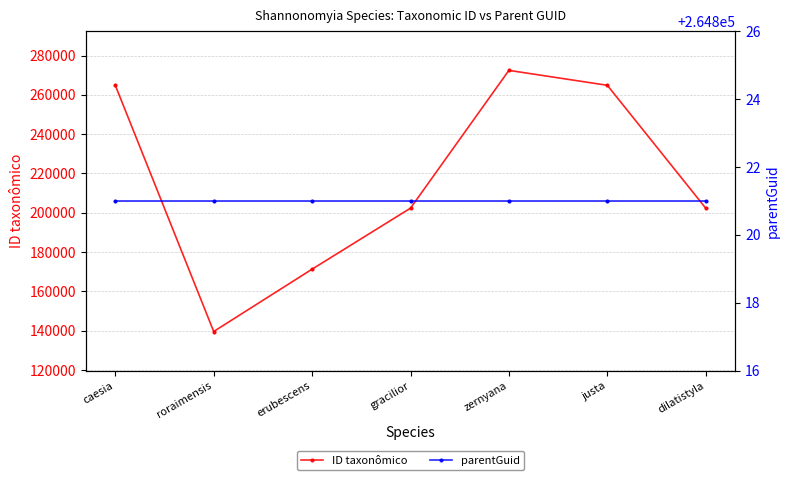

After their last crossing, which series has the higher values: parentGuid or ID taxonômico?

parentGuid